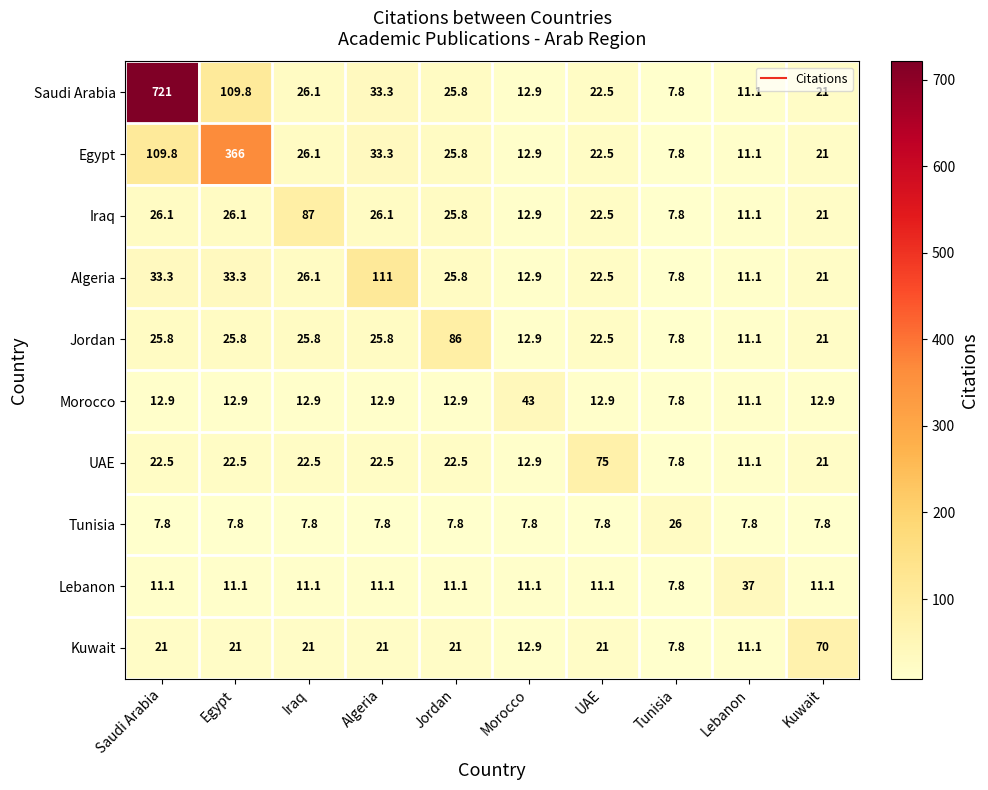

What is the maximum value shown in the chart?

721.0